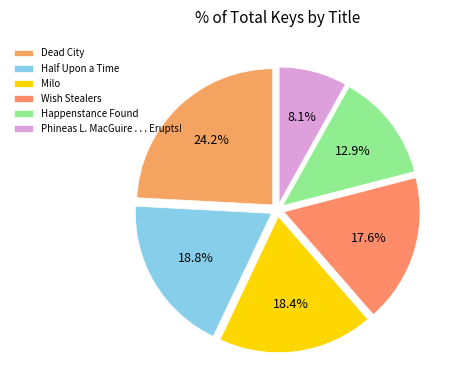

Which category has the smallest portion of the pie?

Phineas L. MacGuire . . . Erupts!